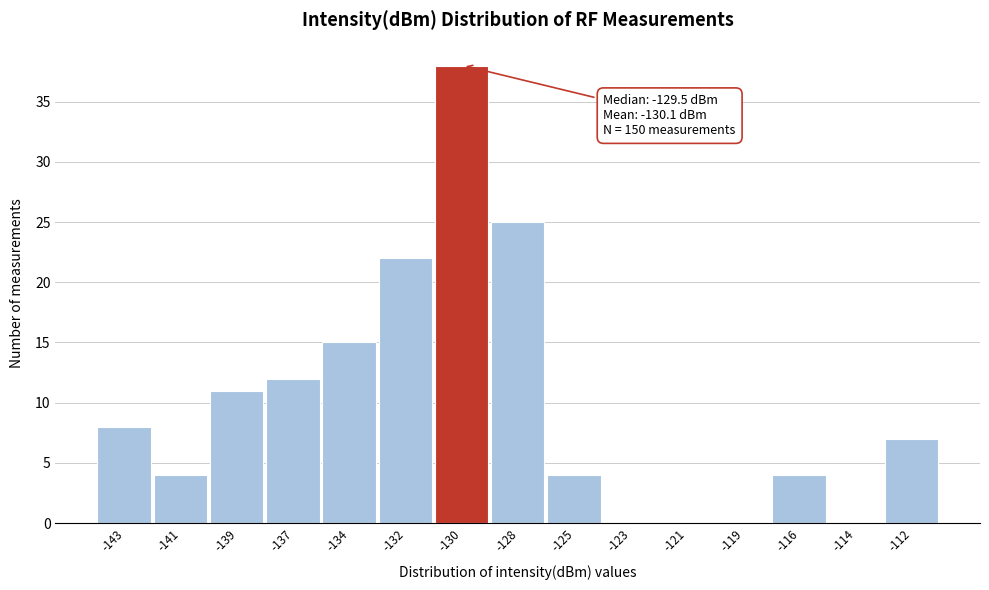

Reading left to right, what are all the values shown in this chart?

-143=8	-141=4	-139=11	-137=12	-134=15	-132=22	-130=38	-128=25	-125=4	-123=0	-121=0	-119=0	-116=4	-114=0	-112=7